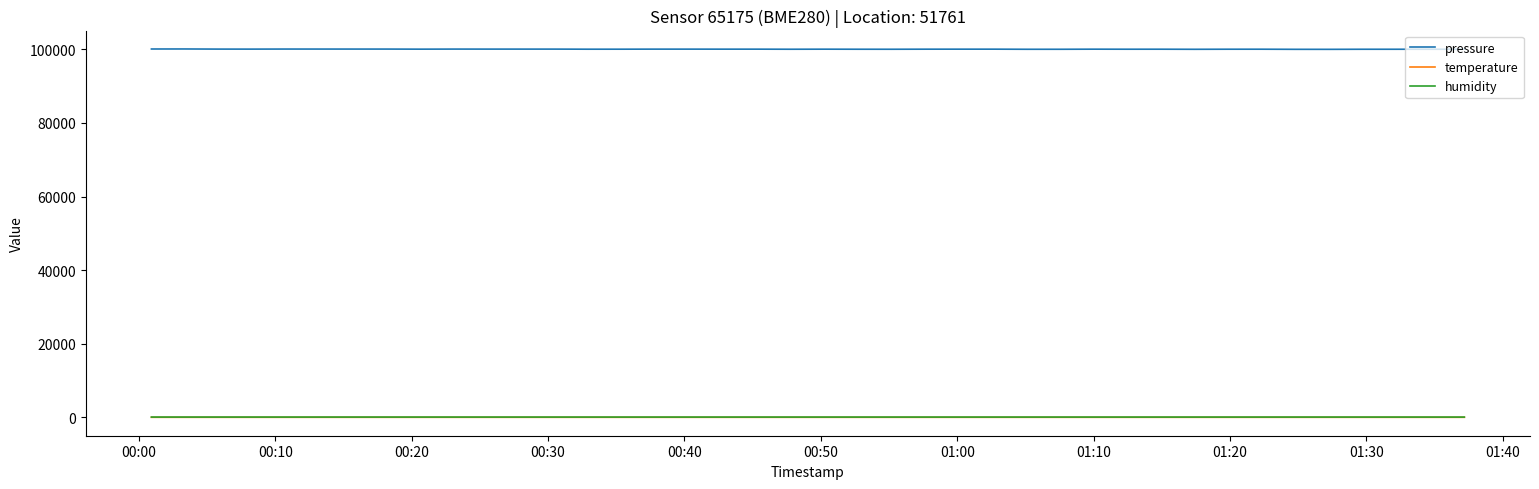

Which series has the largest range (max minus min)?

pressure